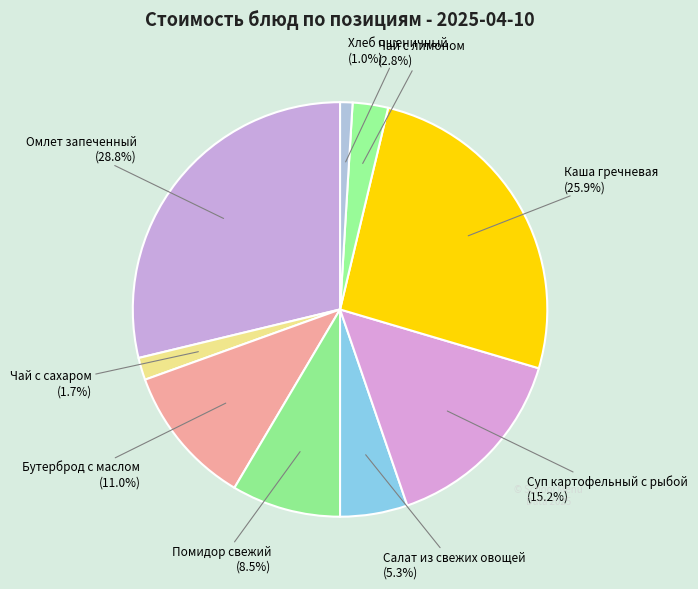

How many slices are in this pie chart?

9